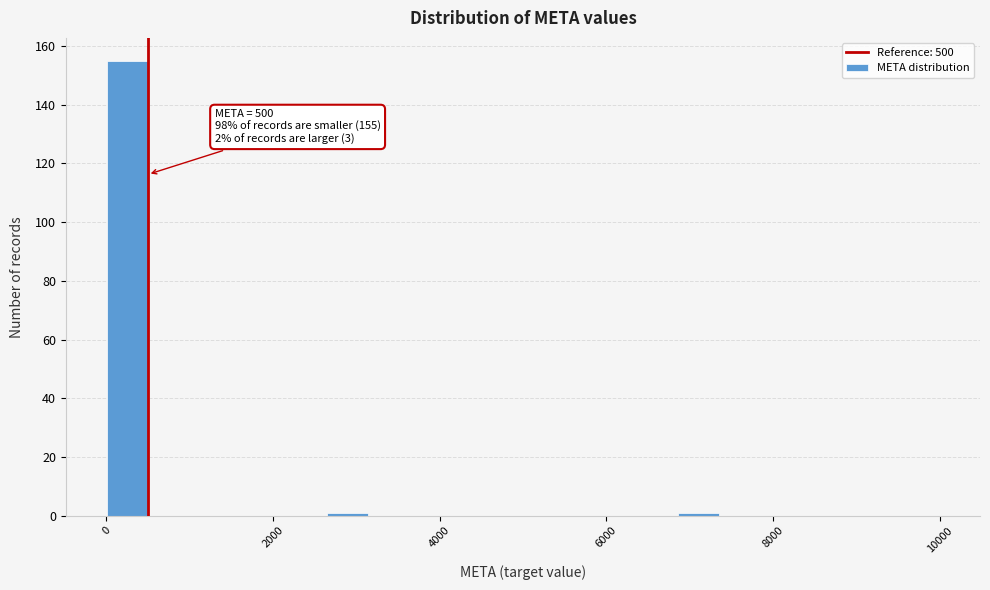

Around what value on the x-axis is the tallest bar? Give the approximate position of its centre, as read against the axis.

200